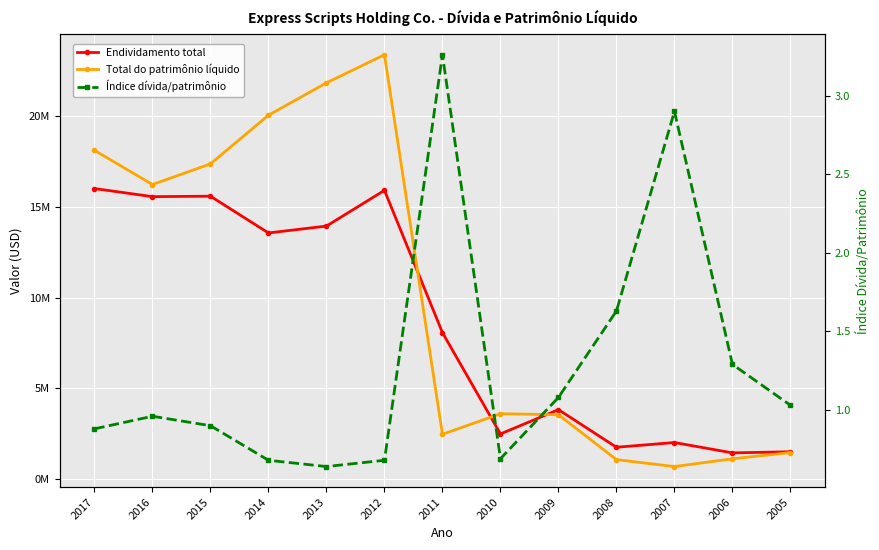

List the labels in order of Total do patrimônio líquido value, largest first.

2012, 2013, 2014, 2017, 2015, 2016, 2010, 2009, 2011, 2005, 2006, 2008, 2007